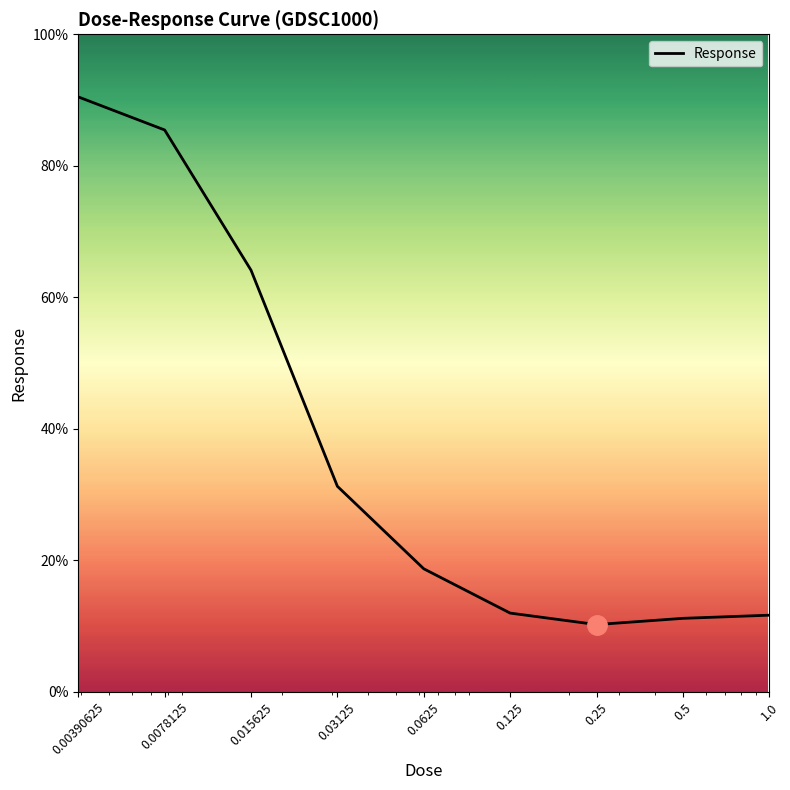

What is the maximum value shown in the chart?

90.5